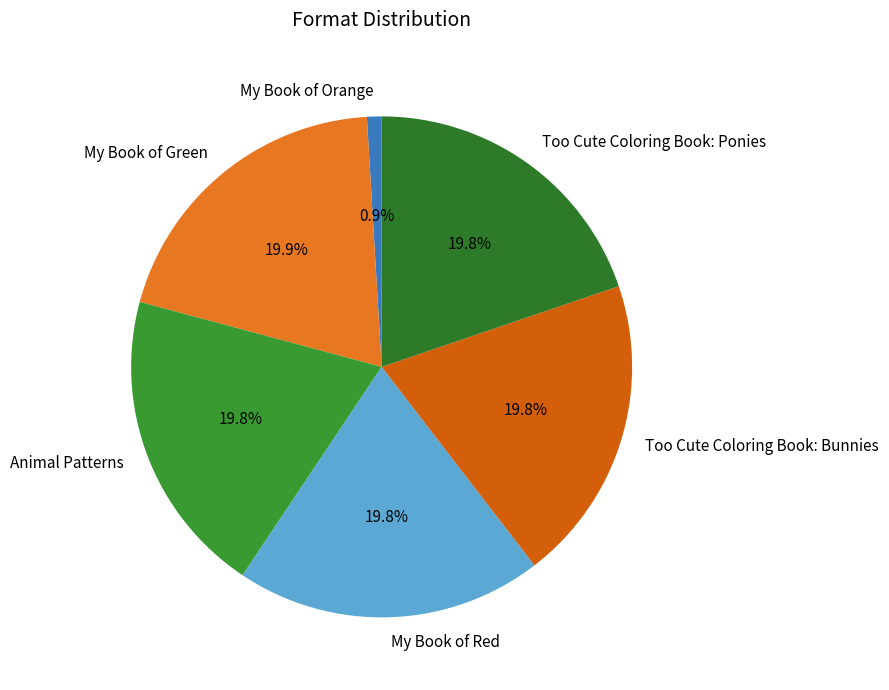

What is the ratio of the value at Animal Patterns to the value at Too Cute Coloring Book: Bunnies?

1.0